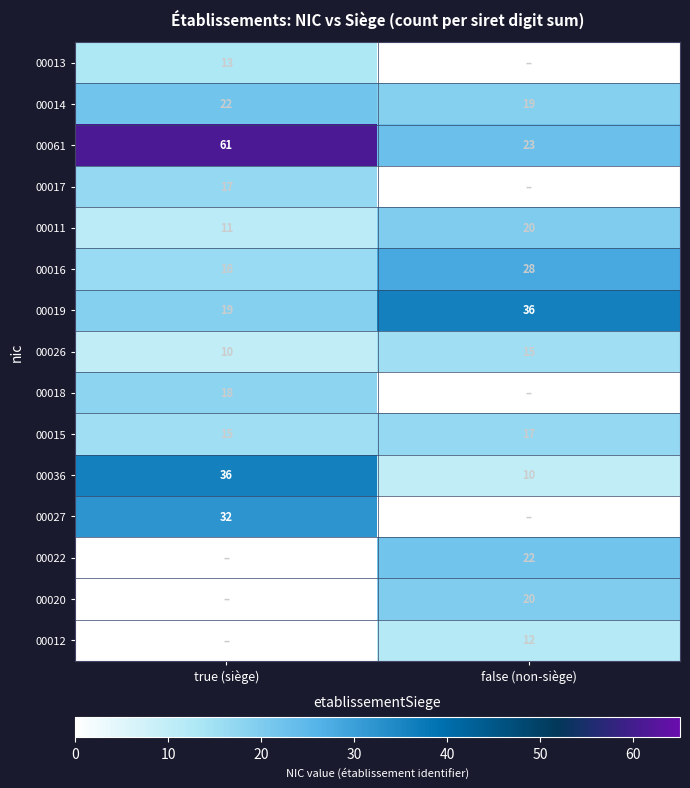

What is the lowest value of the 00026 series?

10